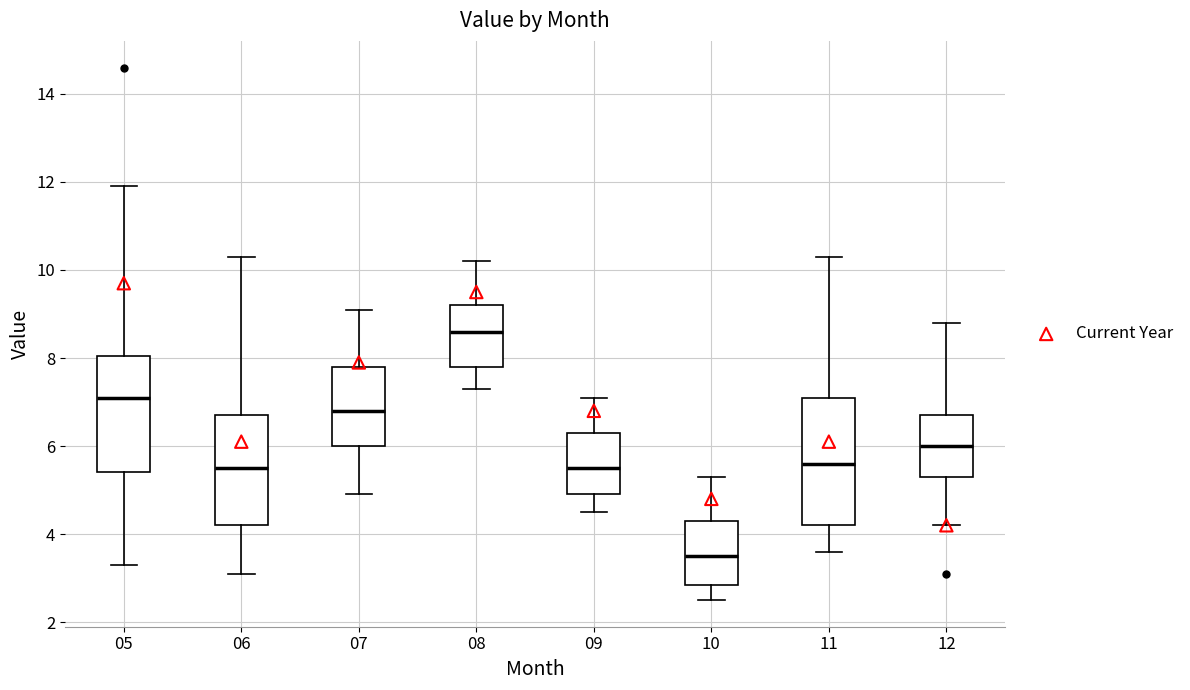

Which box has the highest median line?

08